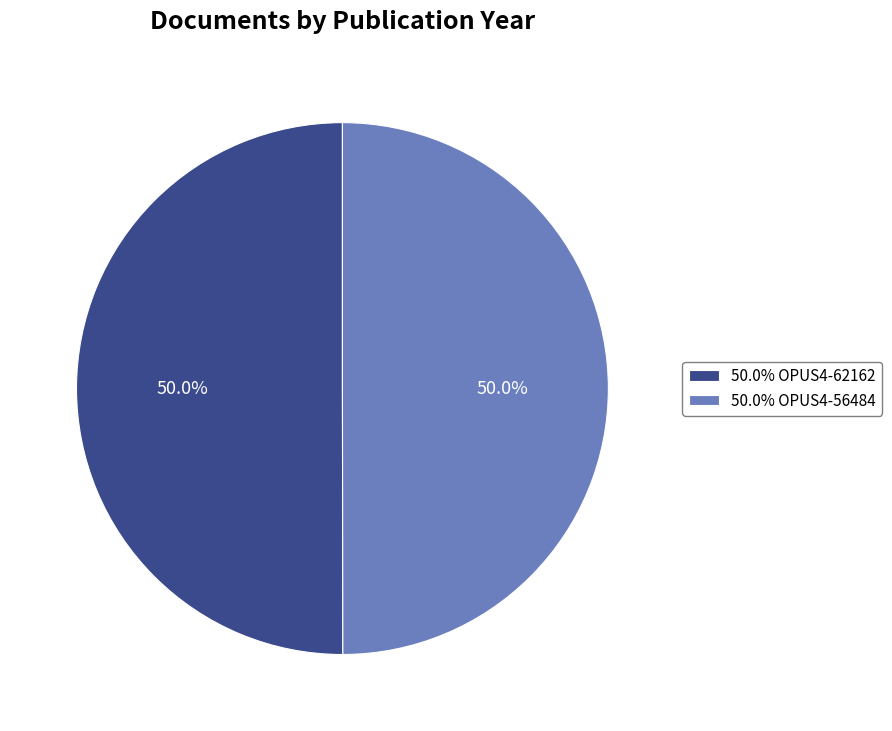

Count the number of slices in the pie.

2